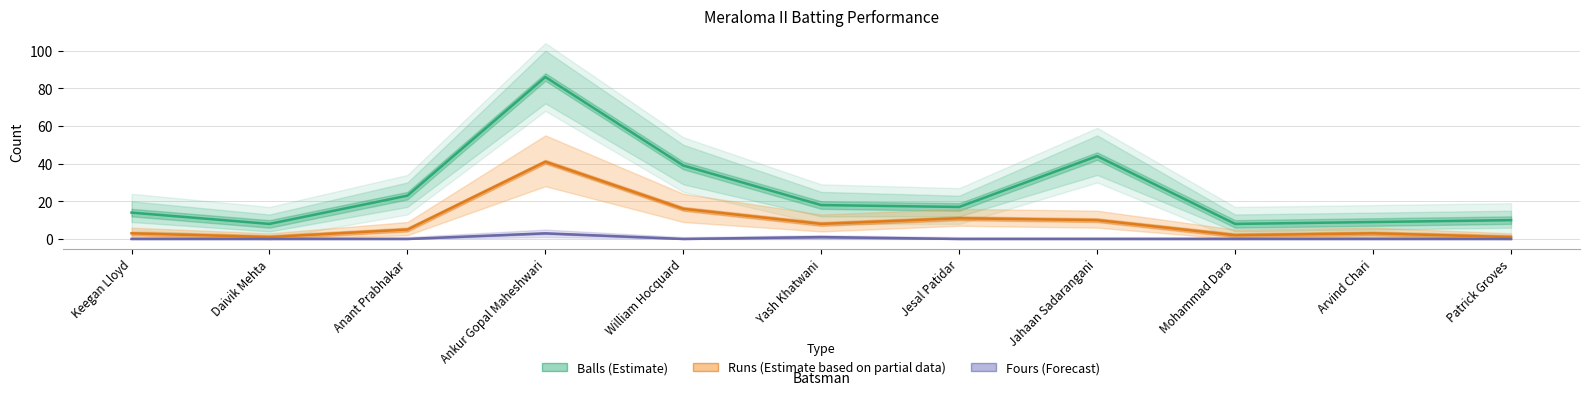

Reading left to right, what are all the values shown in this chart?

Balls (Estimate): 14	8	23	86	39	18	17	44	8	9	10
Runs (Estimate based on partial data): 3	1	5	41	16	8	11	10	2	3	1
Fours (Forecast): 0	0	0	3	0	1	0	0	0	0	0